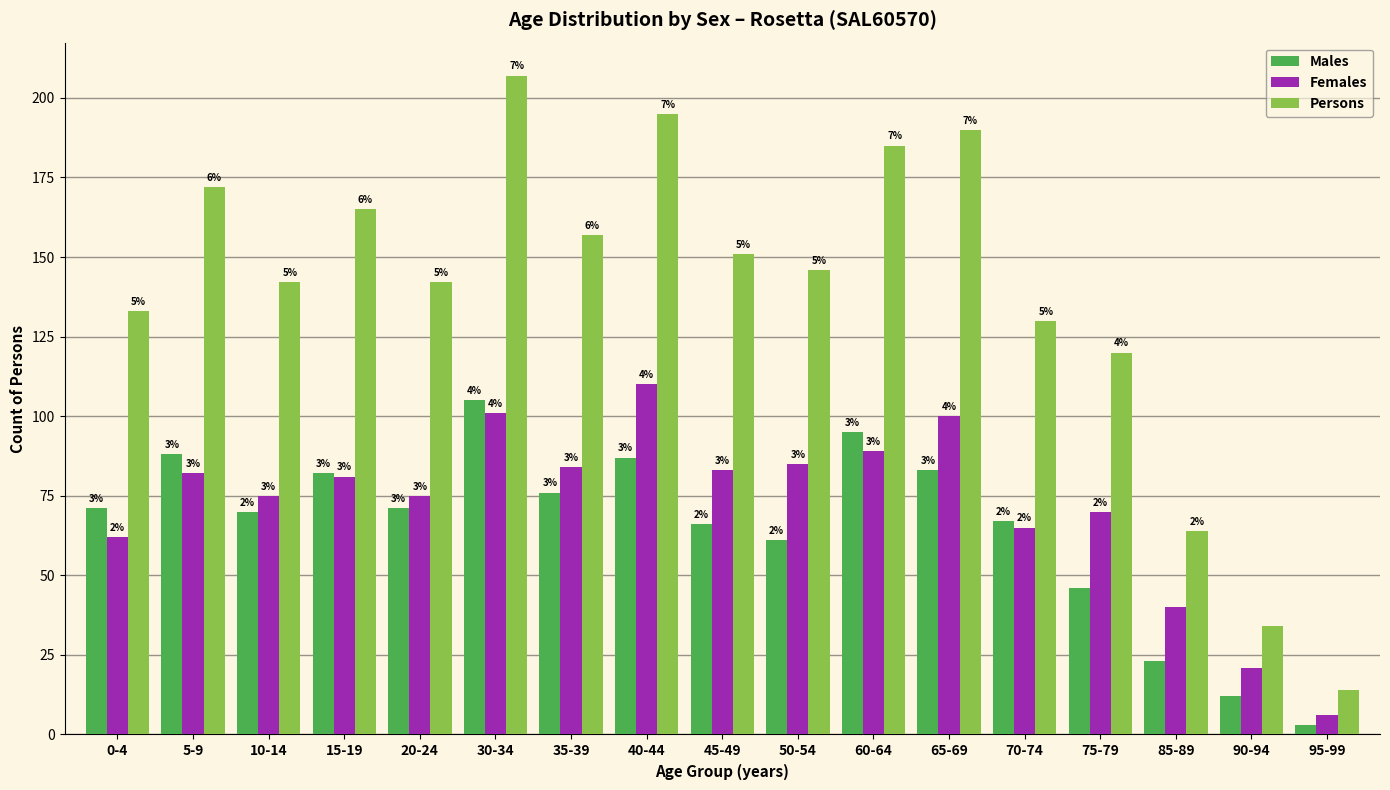

True or false: Females has a value of 101 at 30-34.

True